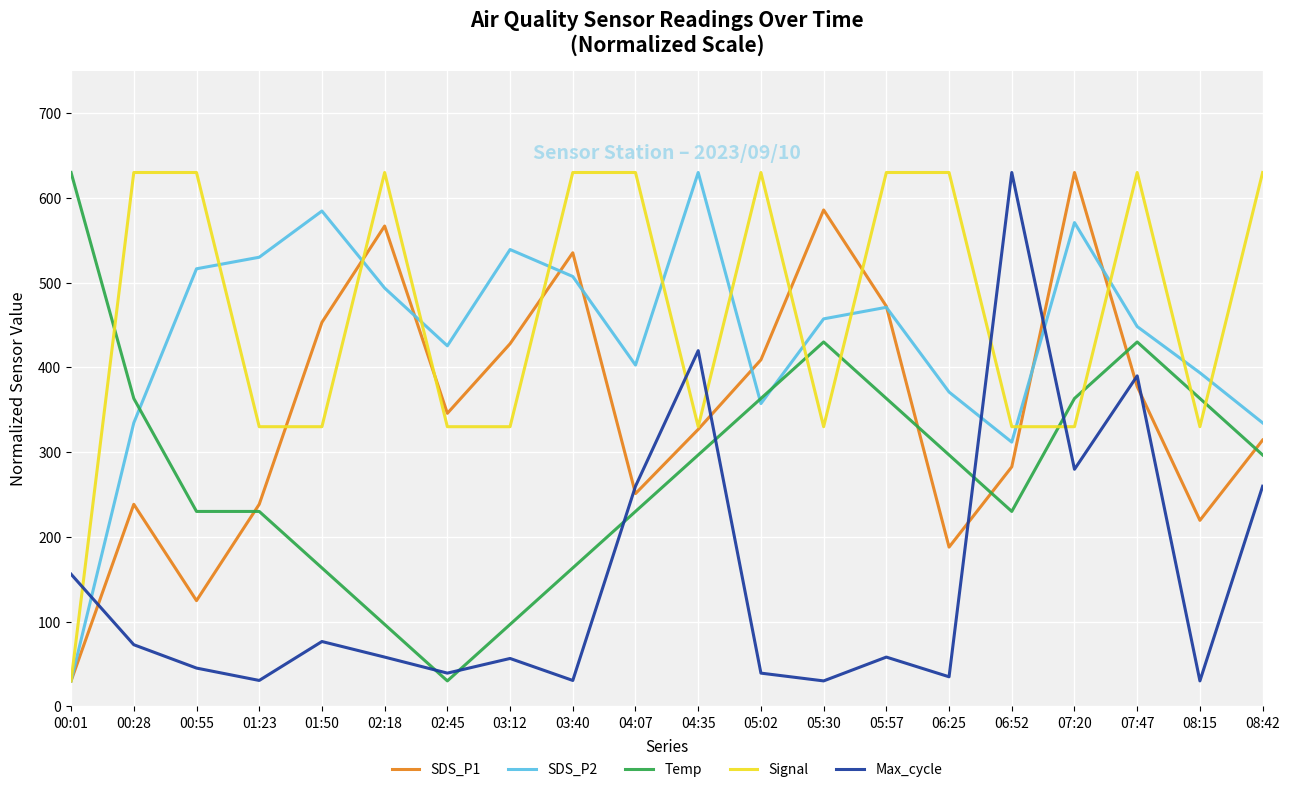

How many lines are shown in the chart?

5